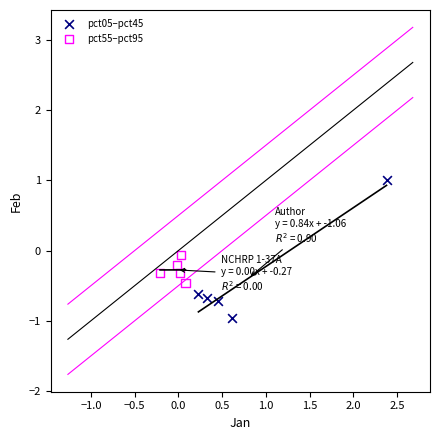

Which series contains the lowest Y value?

pct05–pct45